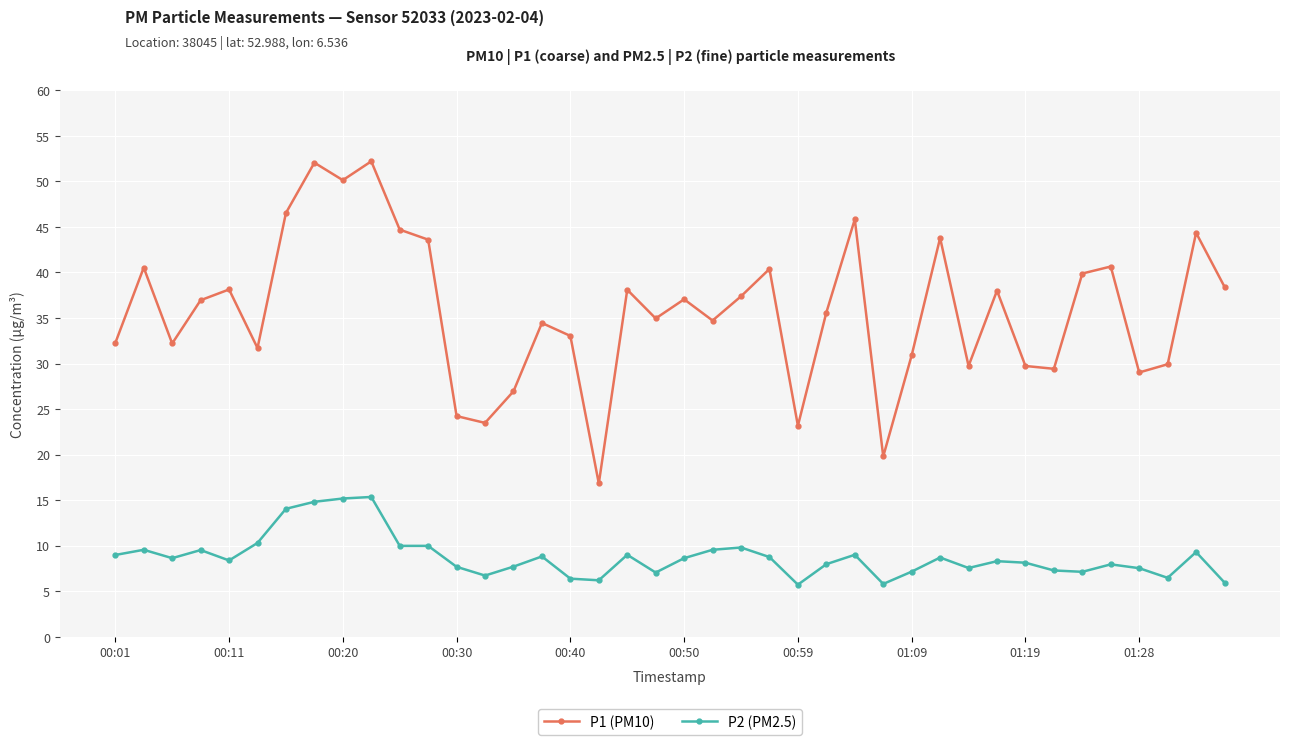

Which series has the largest total across all categories?

P1 (PM10)